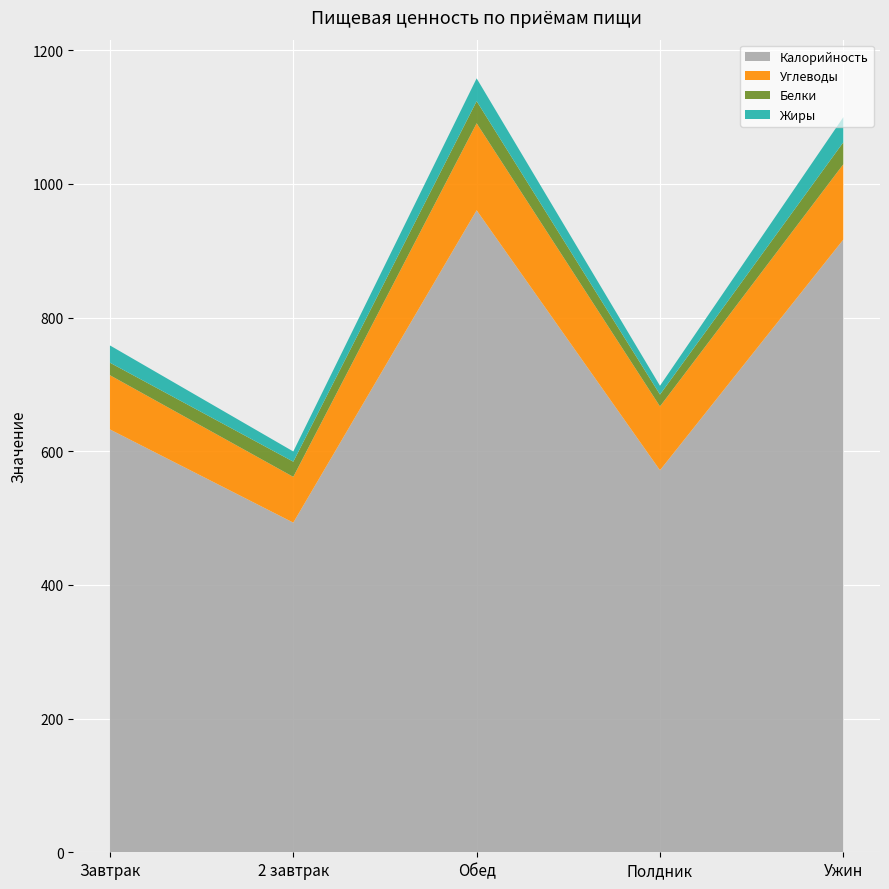

Reading left to right, transcribe all the data shown in this chart.

Калорийность: Завтрак=632.6	2 завтрак=493.2	Обед=960.5	Полдник=571.6	Ужин=916.7
Углеводы: Завтрак=81.2	2 завтрак=68.5	Обед=130.2	Полдник=95.5	Ужин=112.6
Белки: Завтрак=18.7	2 завтрак=22.7	Обед=33.1	Полдник=17.8	Ужин=32.9
Жиры: Завтрак=25.8	2 завтрак=15.3	Обед=34.0	Полдник=13.1	Ужин=37.5